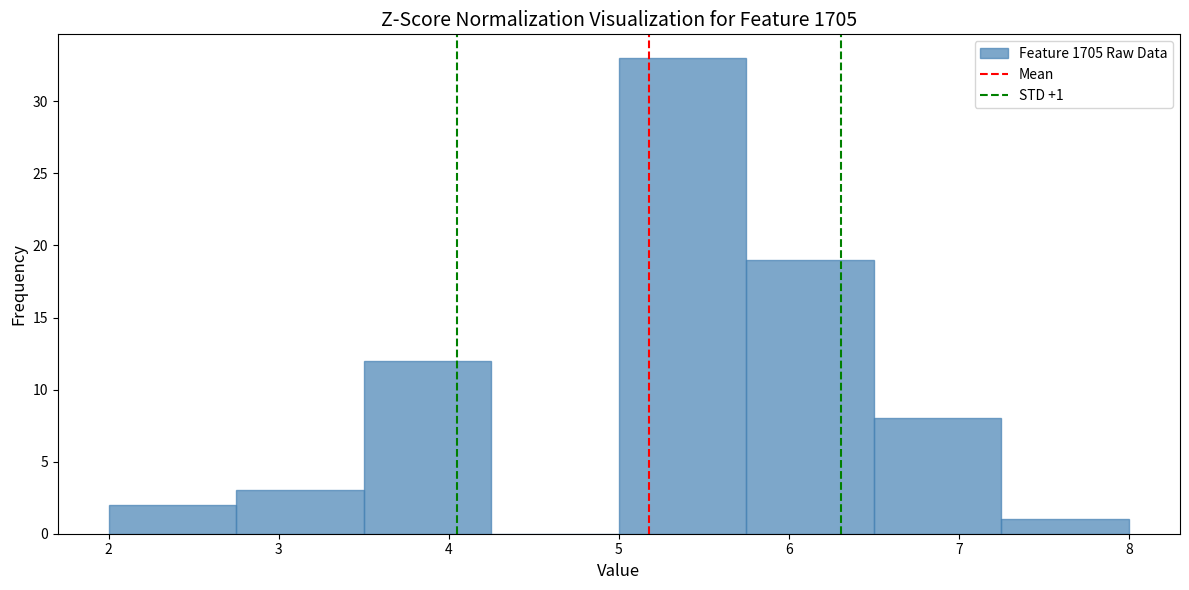

Which range on the x-axis has the tallest bar?

5.00 to 5.75